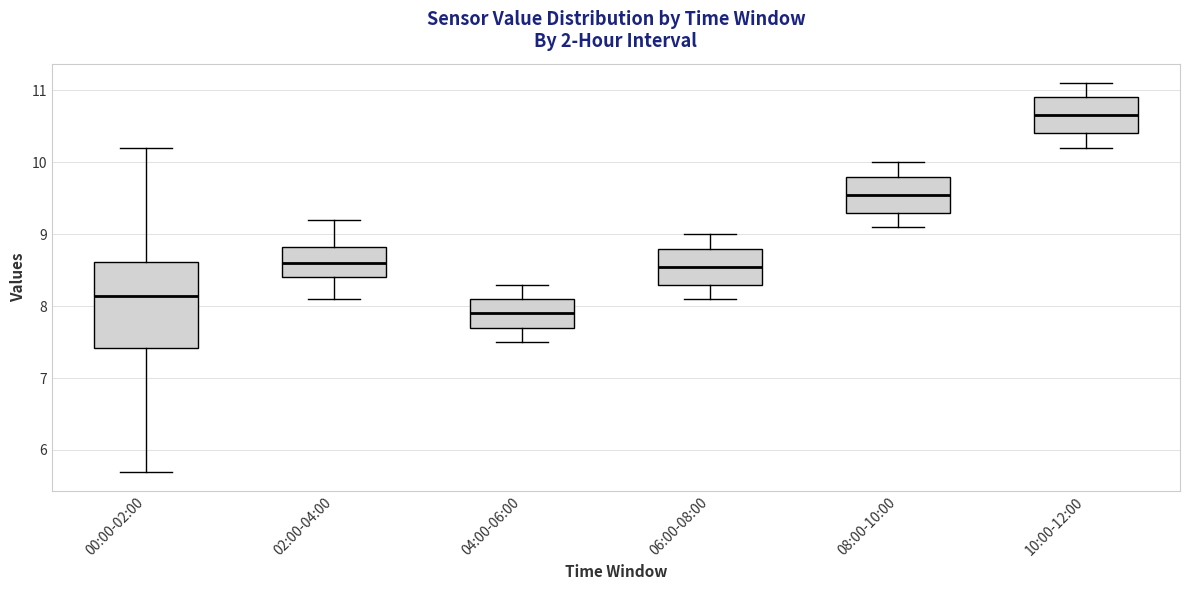

Reading left to right, transcribe this box plot: for each box, give where its median line is, the range the box spans, and where its two whiskers end, as read against the y-axis. The values are not printed on the chart, so give them approximately, as read against the axis.

00:00-02:00: median 8.1, box 7.4 to 8.6, whiskers 5.7 to 10.2
02:00-04:00: median 8.6, box 8.4 to 8.8, whiskers 8.1 to 9.2
04:00-06:00: median 7.9, box 7.7 to 8.1, whiskers 7.5 to 8.3
06:00-08:00: median 8.6, box 8.3 to 8.8, whiskers 8.1 to 9.0
08:00-10:00: median 9.6, box 9.3 to 9.8, whiskers 9.1 to 10.0
10:00-12:00: median 10.7, box 10.4 to 10.9, whiskers 10.2 to 11.1